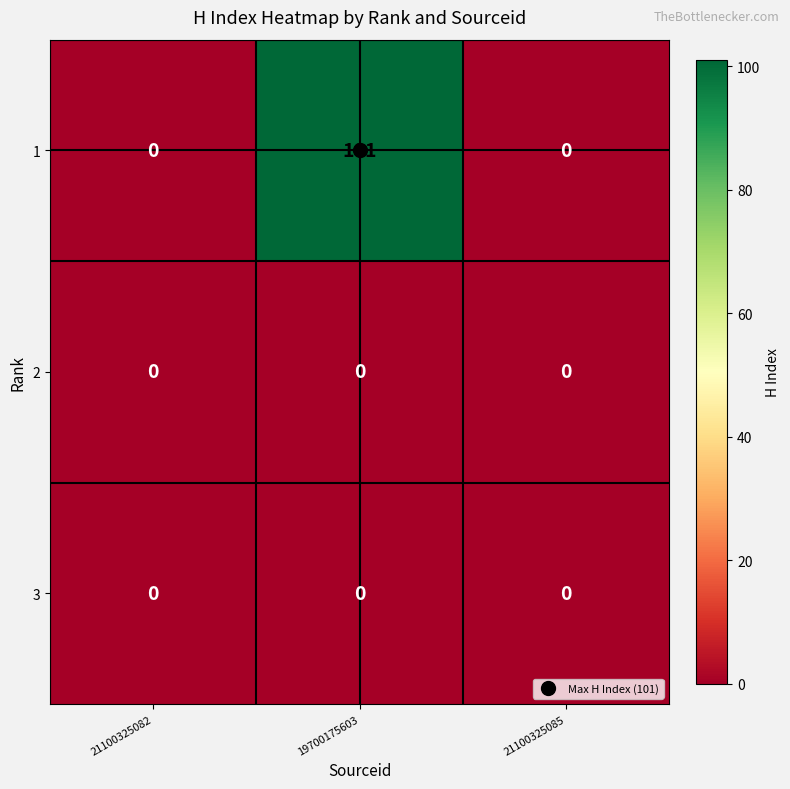

What is the average value of the 1 series?

34